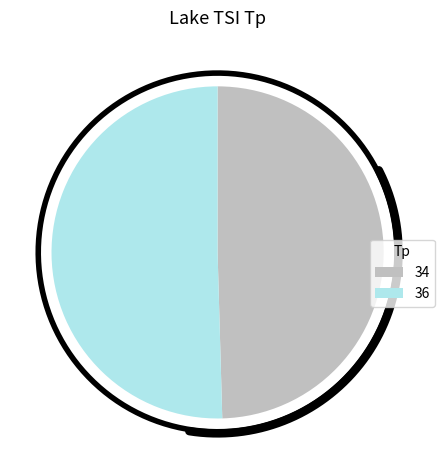

To the nearest percent, what is the difference between the 36 and 34 slice percentages?

1%